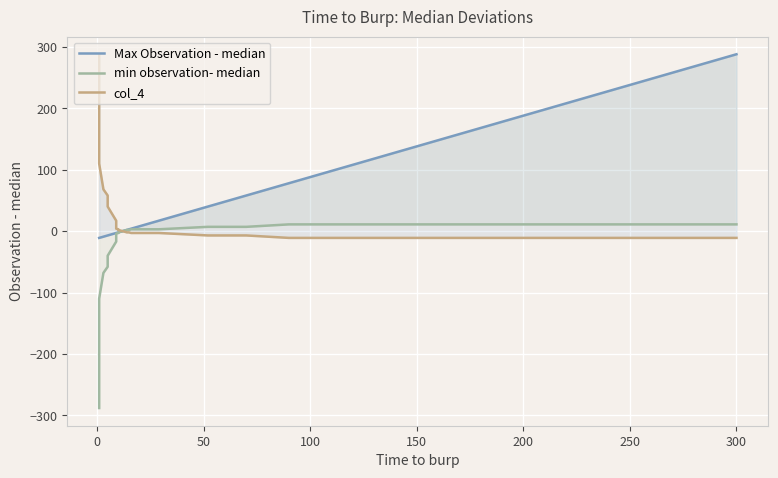

How many lines are shown in the chart?

3